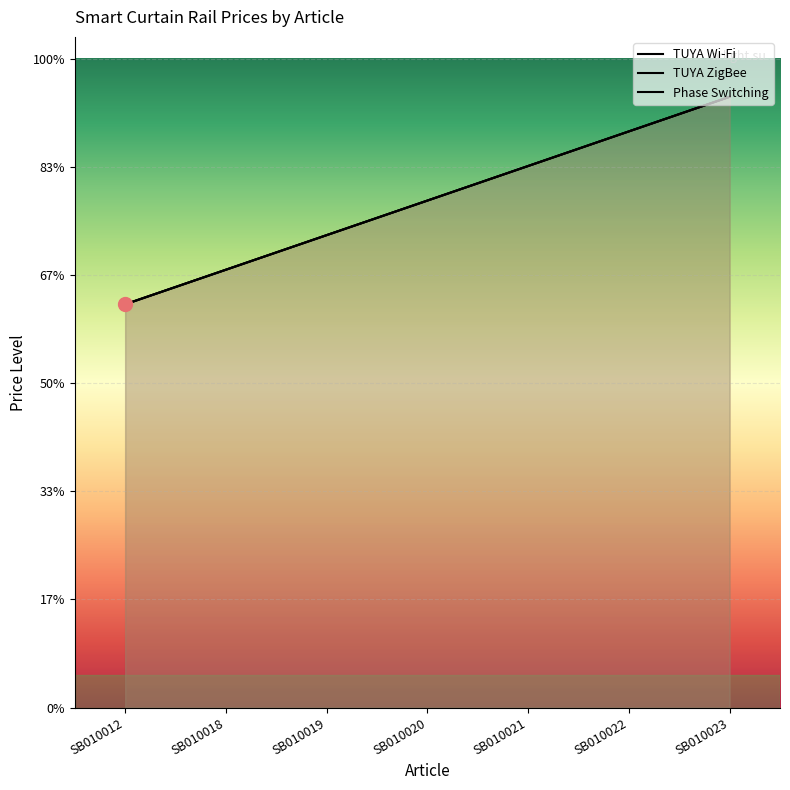

True or false: TUYA ZigBee has more than 2 interior local peaks.

False